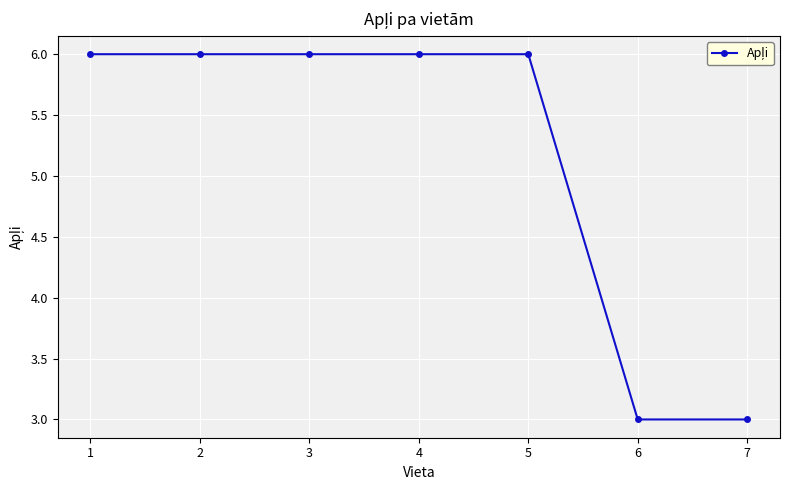

The chart shows a value of 6 at 5. True or false?

True